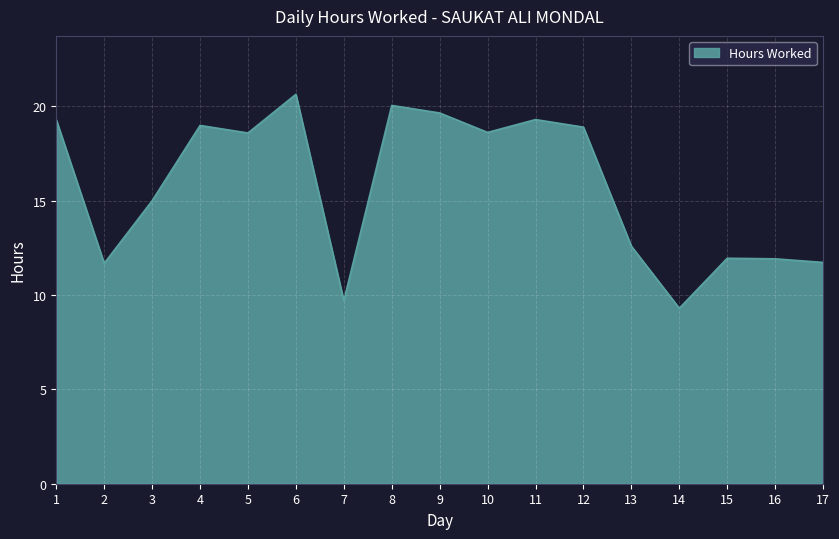

What is the change in value from 2 to 10?

+6.9